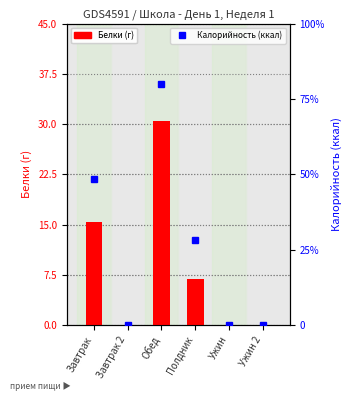

Count the number of categories in the chart.

6